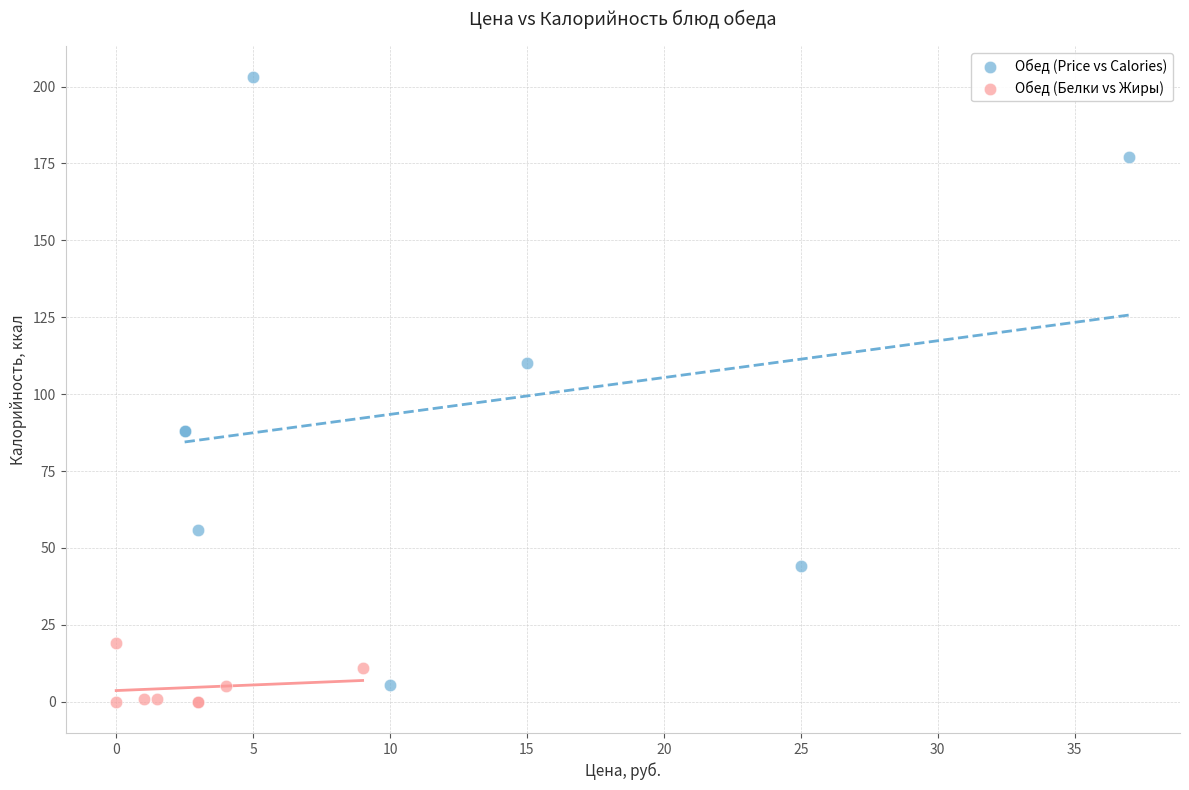

Which series reaches the maximum Y coordinate?

Обед (Price vs Calories)